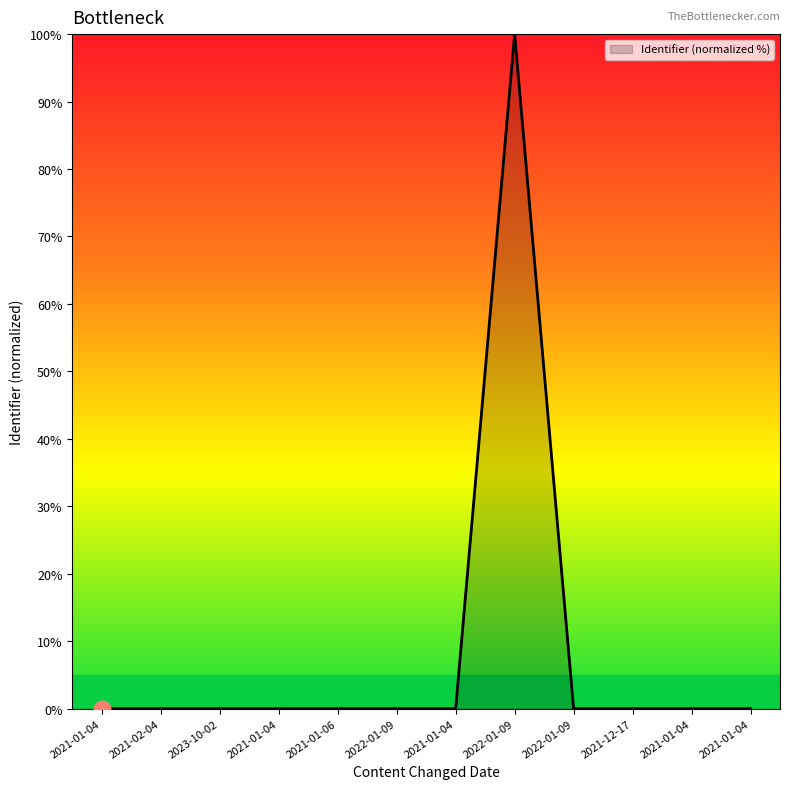

What is the greatest value displayed?

100.0